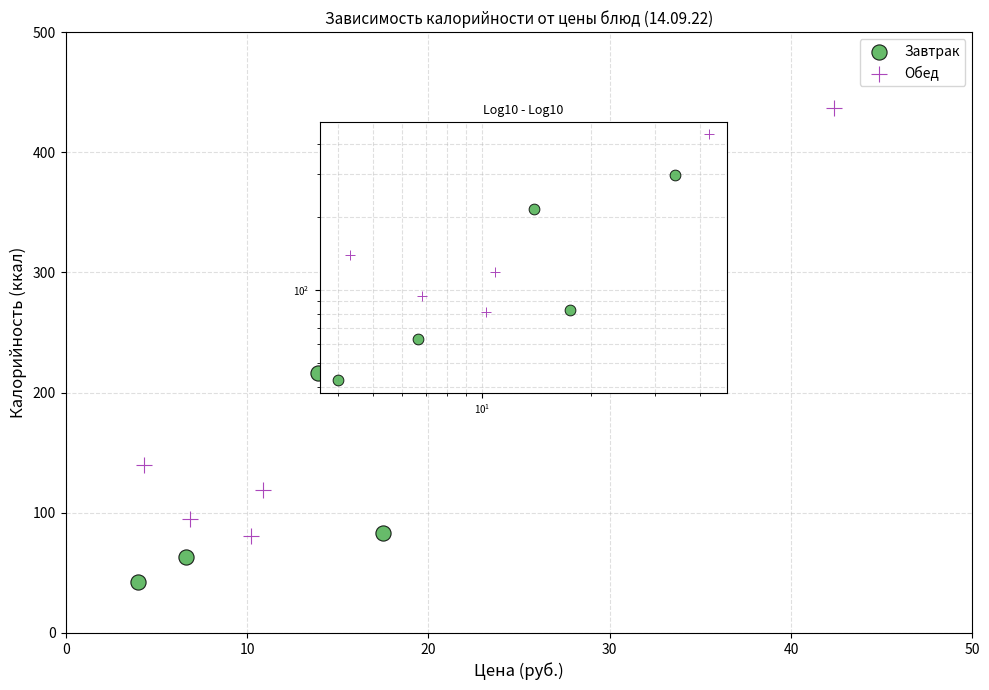

Which series contains the lowest Y value?

Завтрак